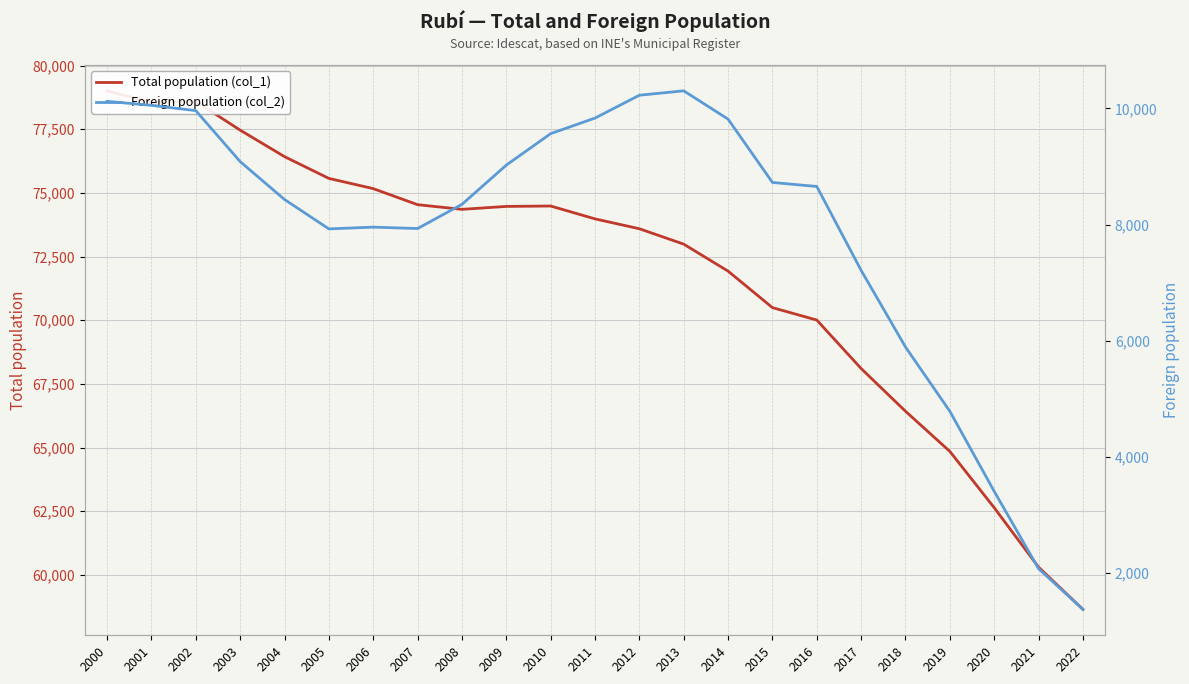

List the series in order of their overall mean, lowest first.

Foreign population (col_2), Total population (col_1)